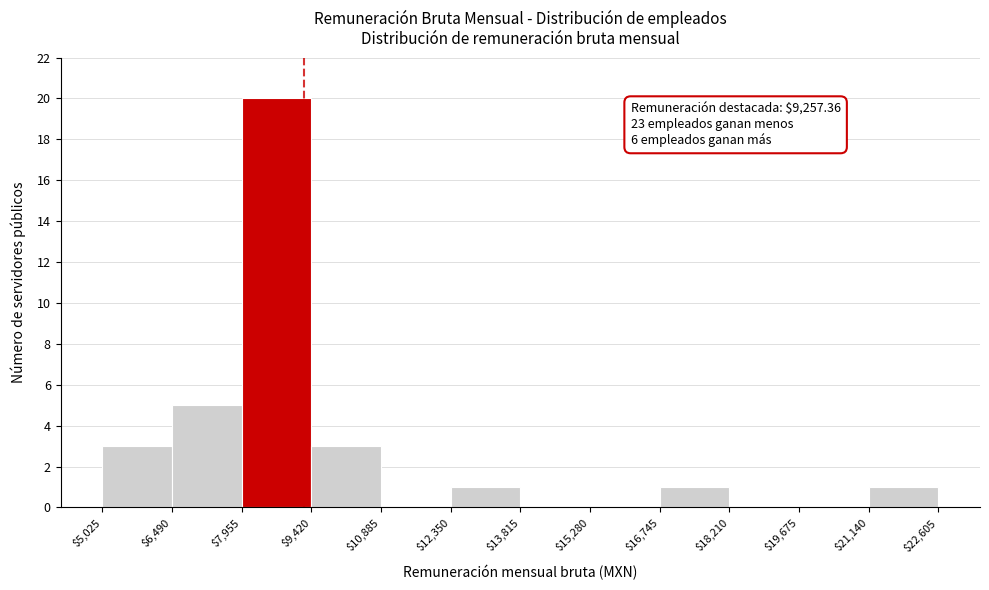

Over which range of the x-axis is the bar tallest?

$7,955 to $9,420